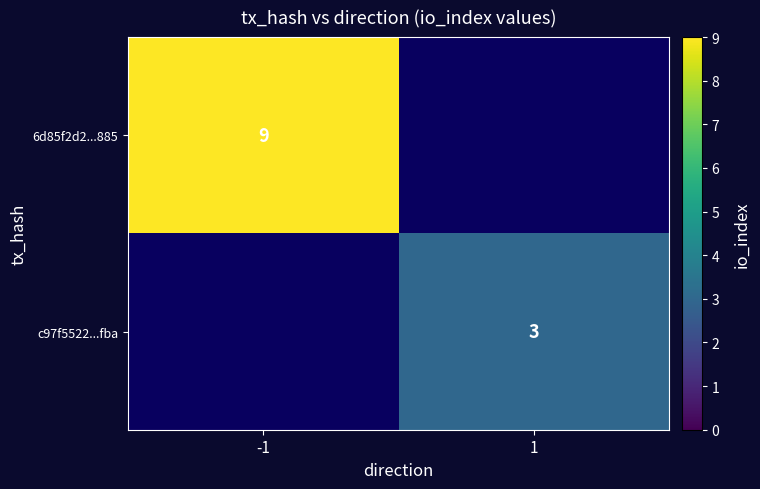

True or false: c97f5522...fba has a value of 3 at 1.

True